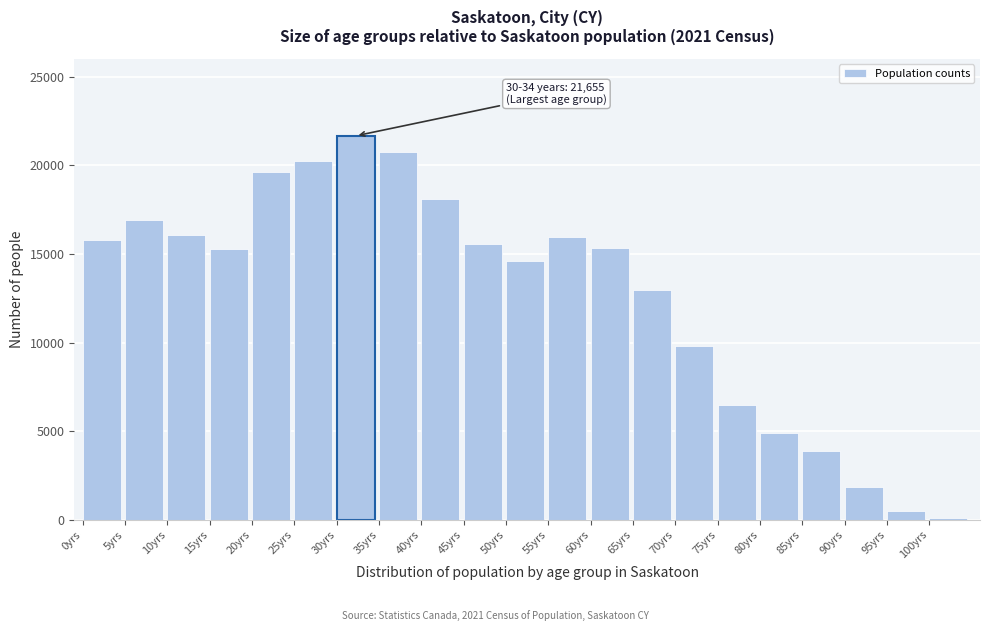

What is the change in value from 40yrs to 85yrs?

-14190